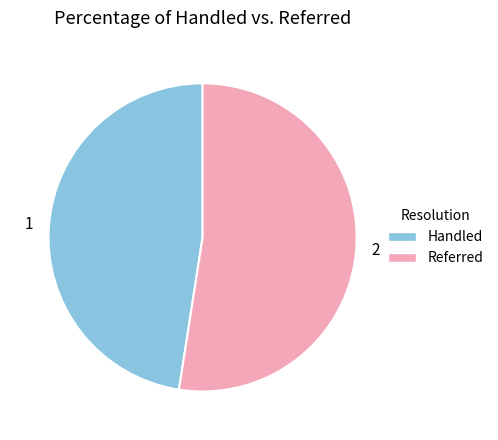

What is the smallest slice in the pie chart?

Handled